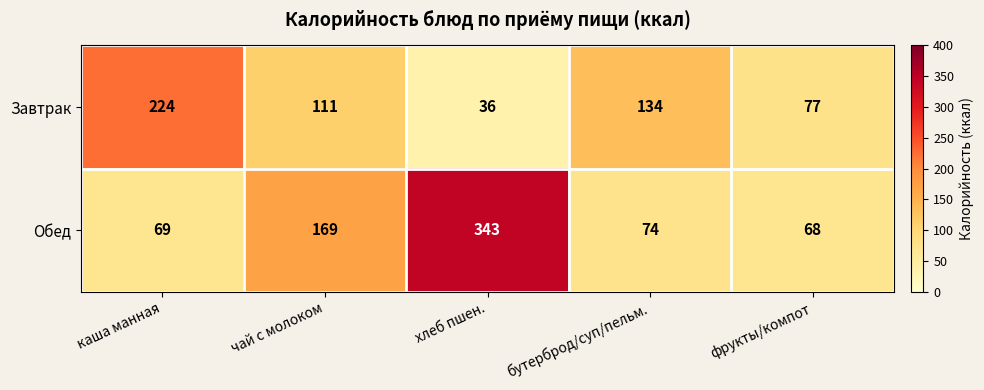

What is the sum of the Завтрак values at хлеб пшен. and бутерброд/суп/пельм.?

170